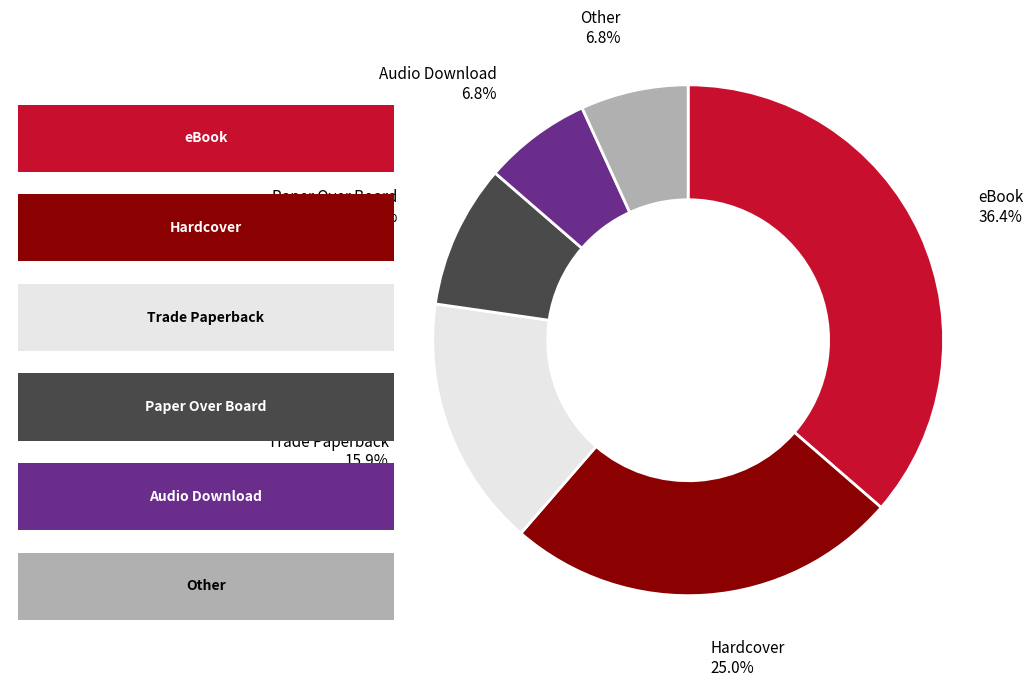

Which has a higher value, Trade Paperback or Audio Download?

Trade Paperback